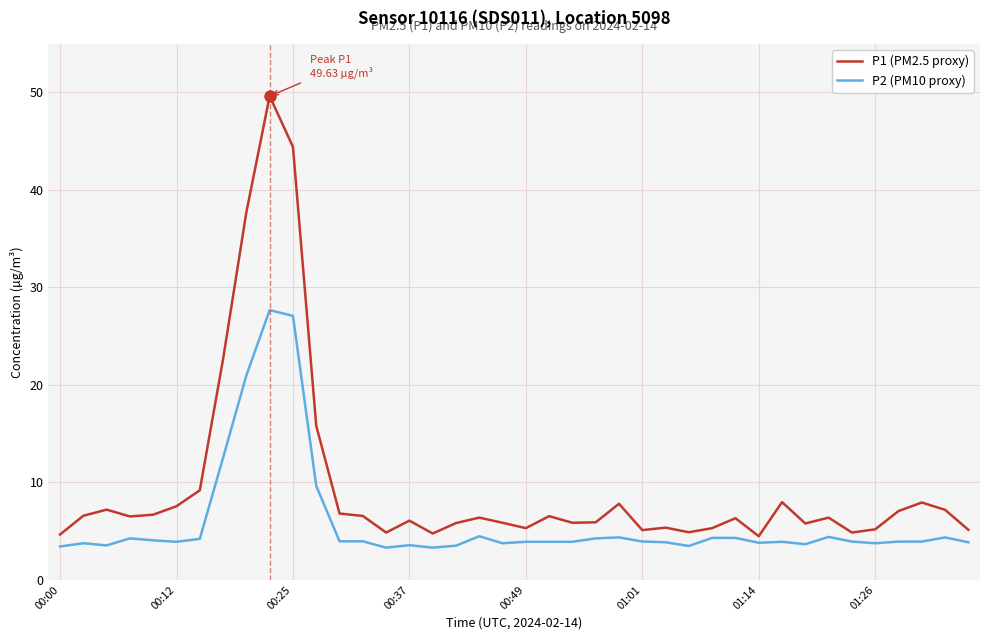

Which series has the largest range (max minus min)?

P1 (PM2.5 proxy)